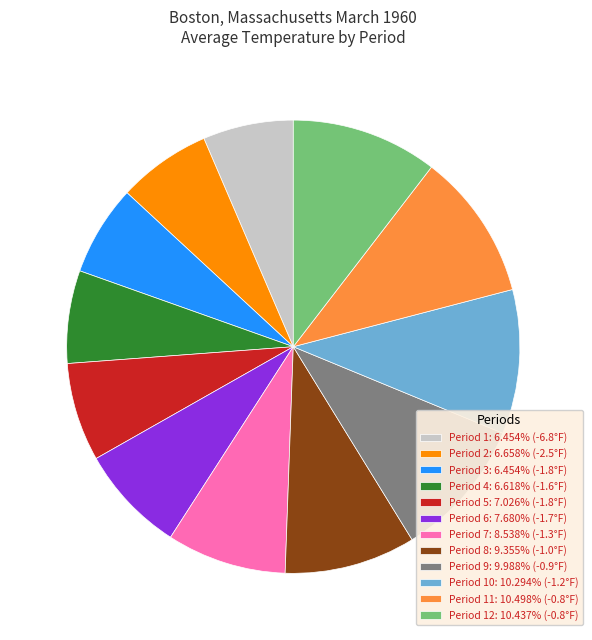

Do Period 4: 6.618% (-1.6°F) and Period 6: 7.680% (-1.7°F) together represent more than half of the pie?

No